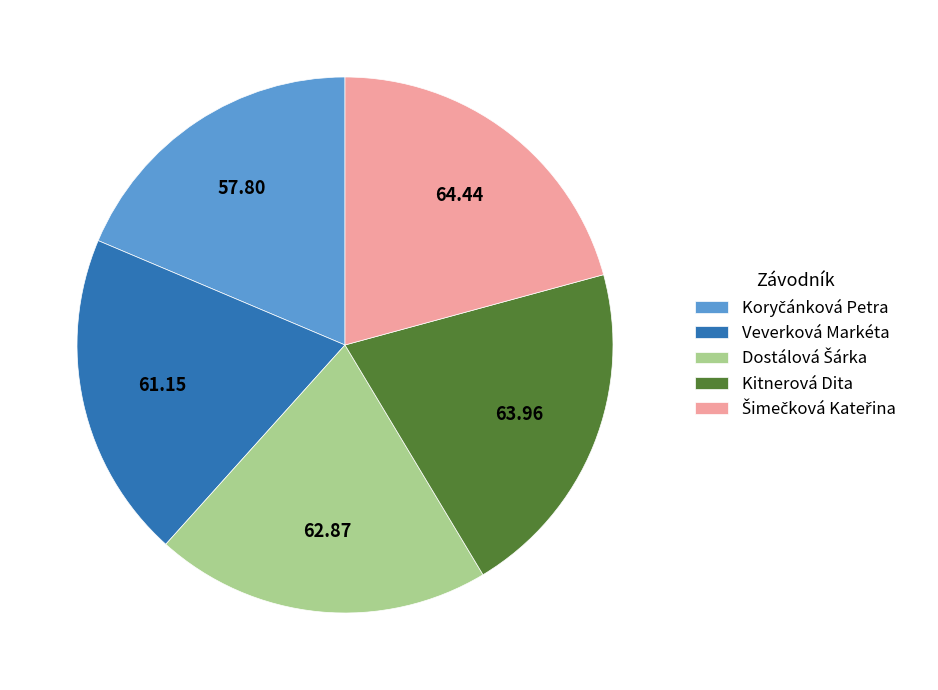

Is there any slice that represents more than half of the pie?

No